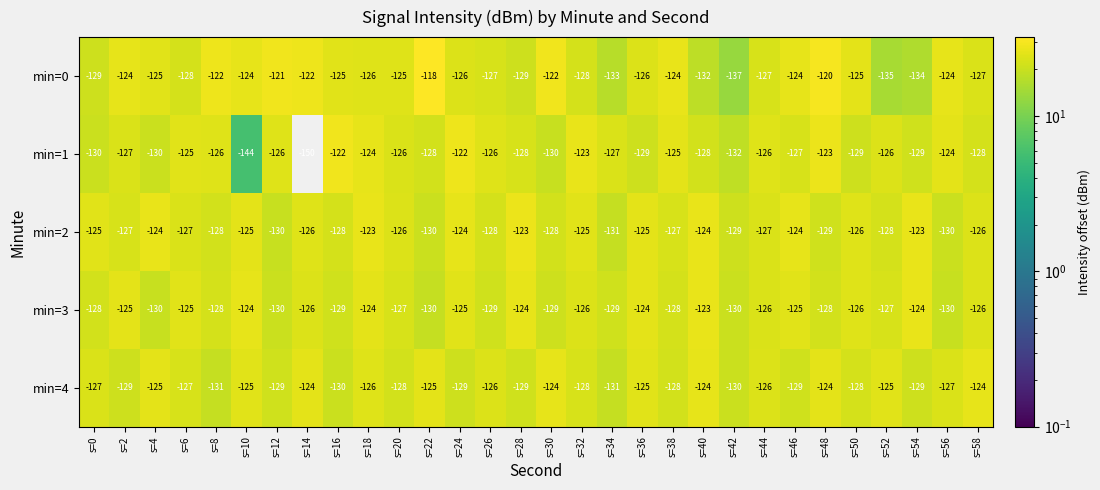

What is the difference between the maximum and minimum values in the min=3 series?

7